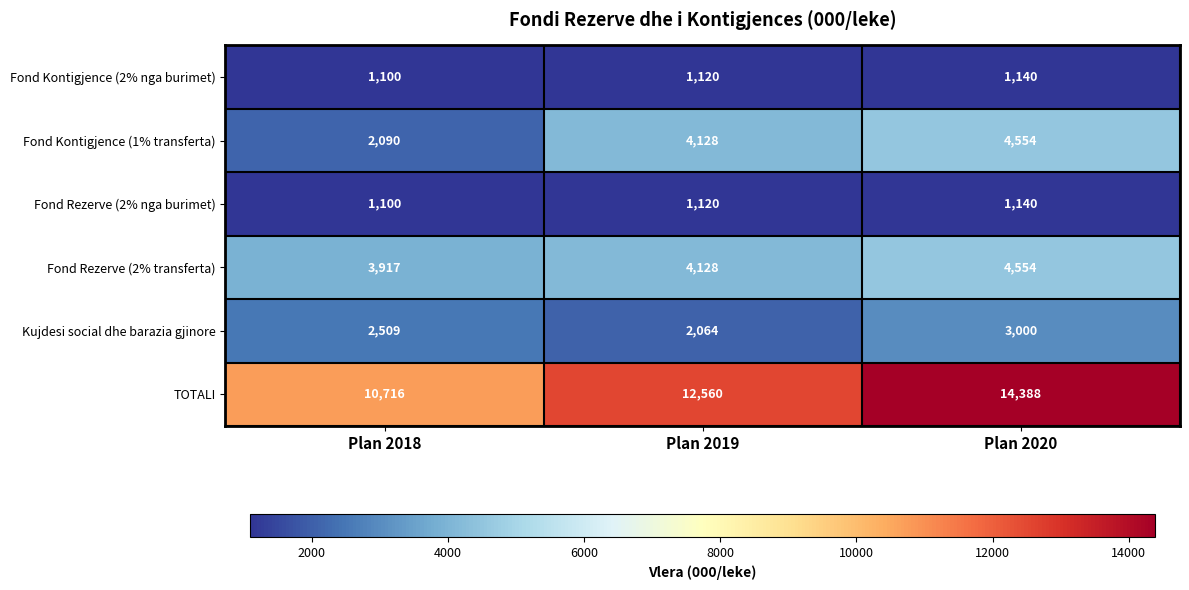

Reading left to right, what are all the values shown in this chart?

Fond Kontigjence (2% nga burimet): Plan 2018=1100	Plan 2019=1120	Plan 2020=1140
Fond Kontigjence (1% transferta): Plan 2018=2090	Plan 2019=4128	Plan 2020=4554
Fond Rezerve (2% nga burimet): Plan 2018=1100	Plan 2019=1120	Plan 2020=1140
Fond Rezerve (2% transferta): Plan 2018=3917	Plan 2019=4128	Plan 2020=4554
Kujdesi social dhe barazia gjinore: Plan 2018=2509	Plan 2019=2064	Plan 2020=3000
TOTALI: Plan 2018=10716	Plan 2019=12560	Plan 2020=14388